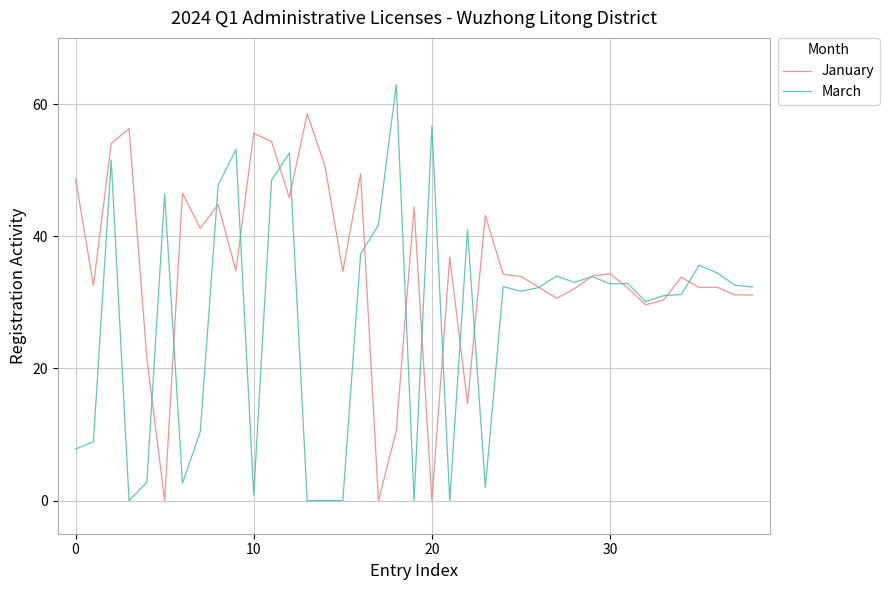

Which series has the largest total across all categories?

January